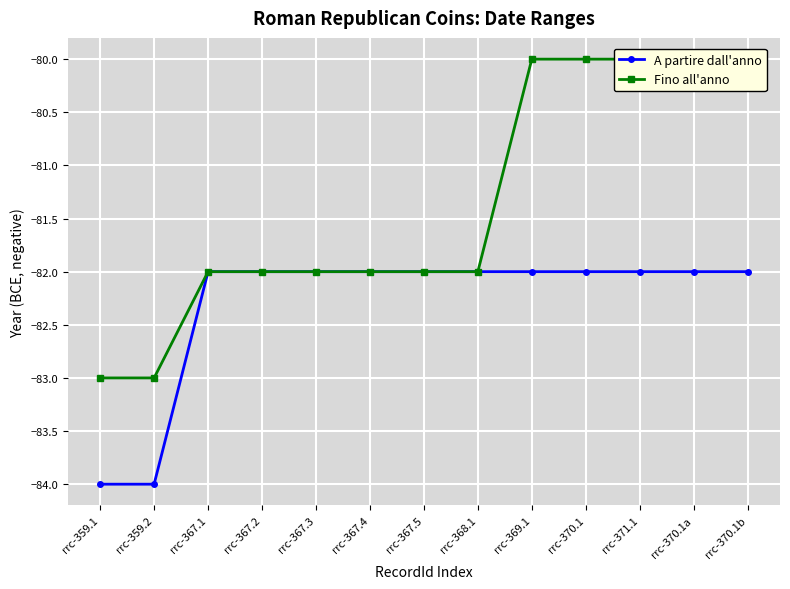

Count the number of categories in the chart.

13